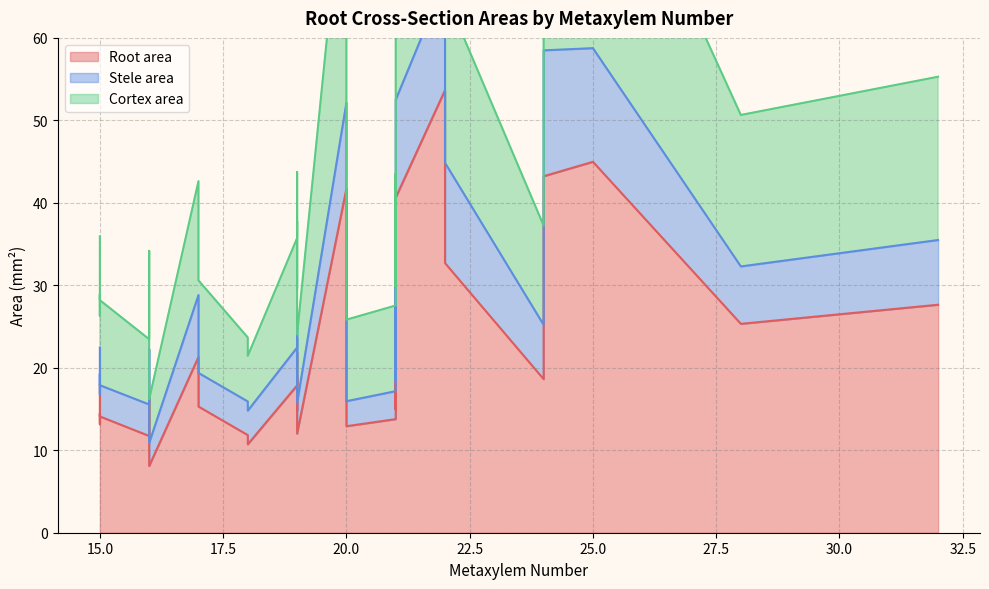

What is the difference between the maximum and minimum values in the Stele area series?

12.5